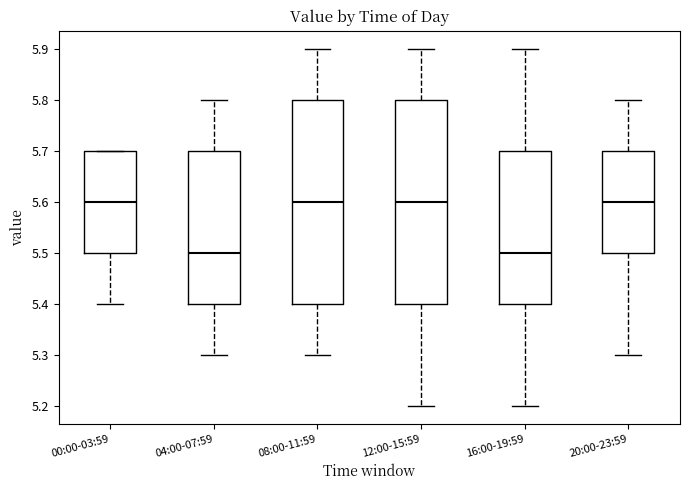

Reading left to right, read every box against the y-axis: the position of its median line, the range the box covers, and the ends of its whiskers. The values are not printed on the chart, so give them approximately, as read against the axis.

00:00-03:59: median 5.6, box 5.5 to 5.7, whiskers 5.4 to 5.7
04:00-07:59: median 5.5, box 5.4 to 5.7, whiskers 5.3 to 5.8
08:00-11:59: median 5.6, box 5.4 to 5.8, whiskers 5.3 to 5.9
12:00-15:59: median 5.6, box 5.4 to 5.8, whiskers 5.2 to 5.9
16:00-19:59: median 5.5, box 5.4 to 5.7, whiskers 5.2 to 5.9
20:00-23:59: median 5.6, box 5.5 to 5.7, whiskers 5.3 to 5.8